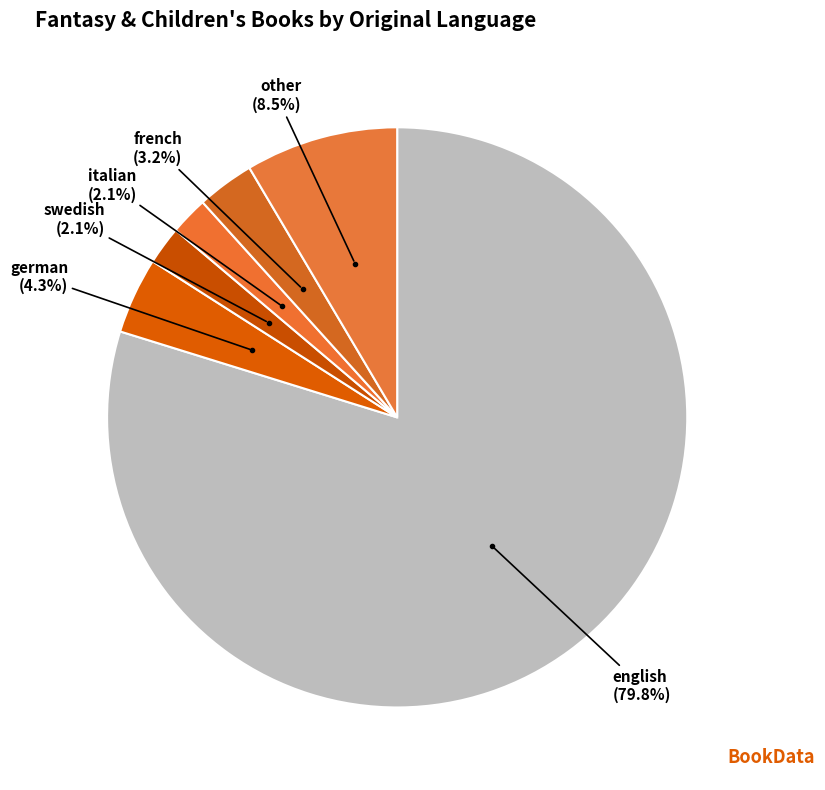

To the nearest percent, what is the difference between the german and swedish slice percentages?

2%